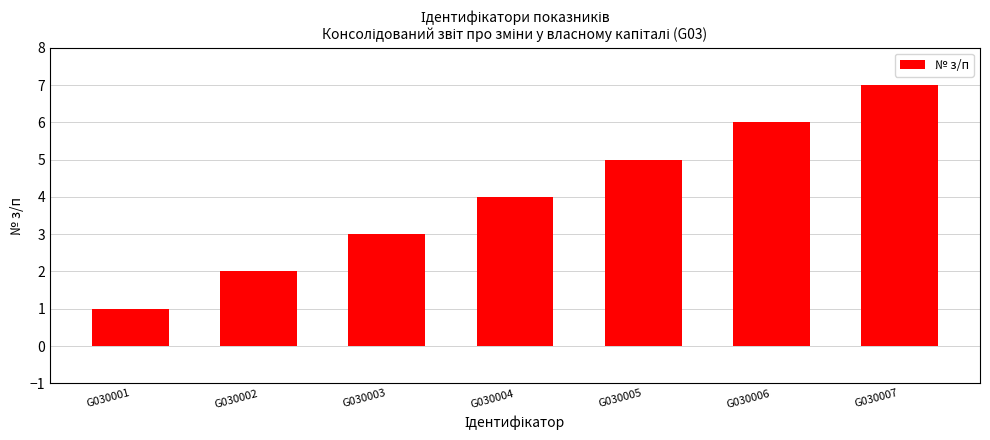

Read the value at G030001.

1